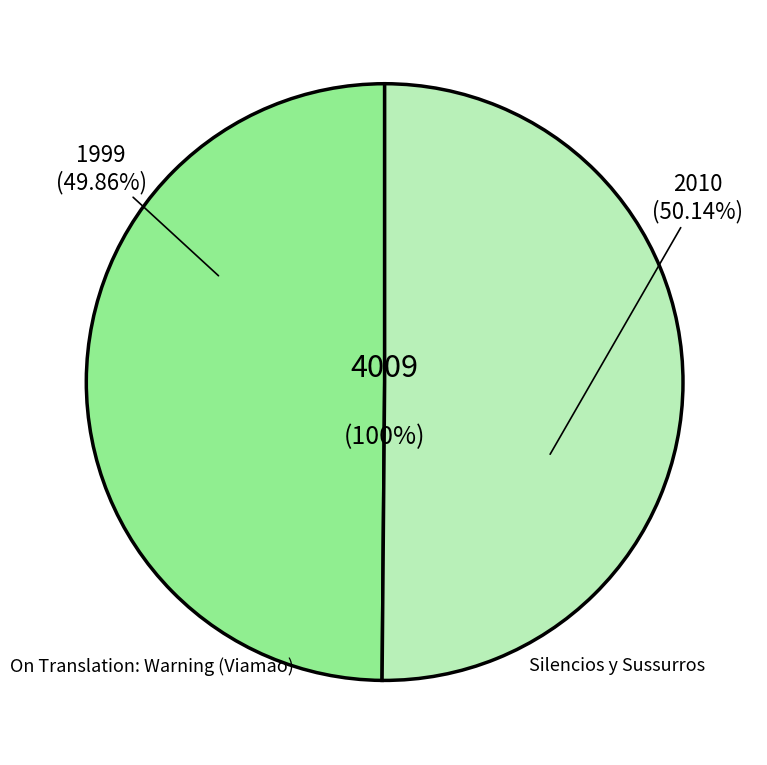

Rank the categories by value from lowest to highest.

On Translation: Warning (Viamao), Silencios y Sussurros